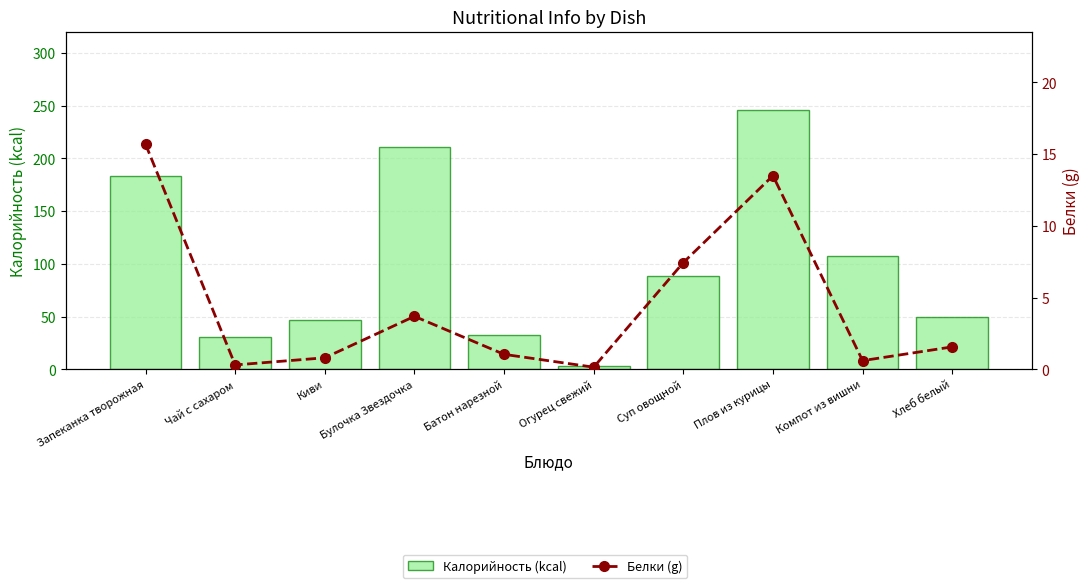

How many groups of bars are there?

10